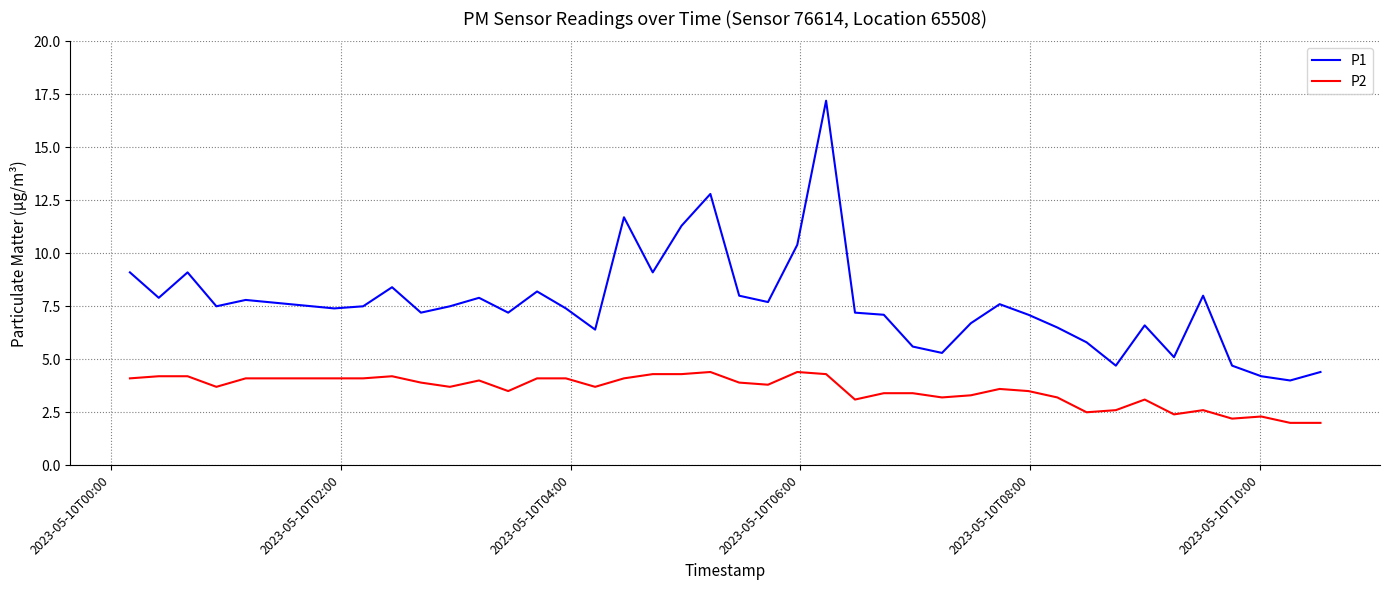

What is the difference between the maximum and minimum values in the P2 series?

2.4